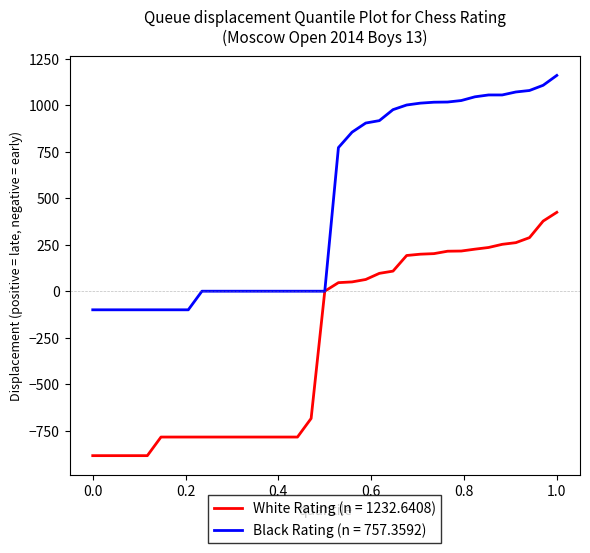

Which series has the largest total across all categories?

Black Rating (n = 757.3592)